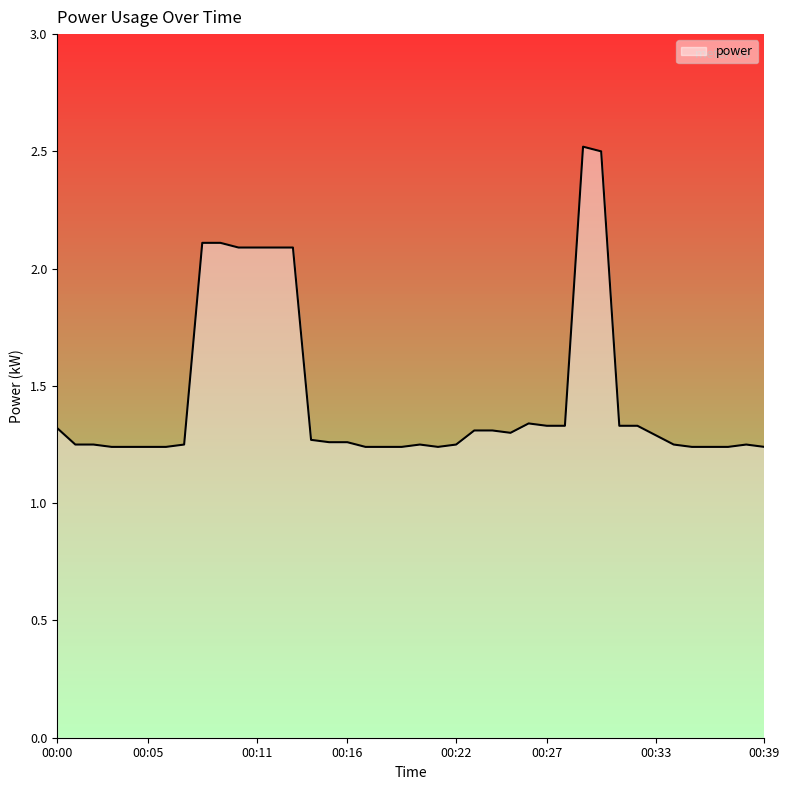

What is the greatest value displayed?

2.5